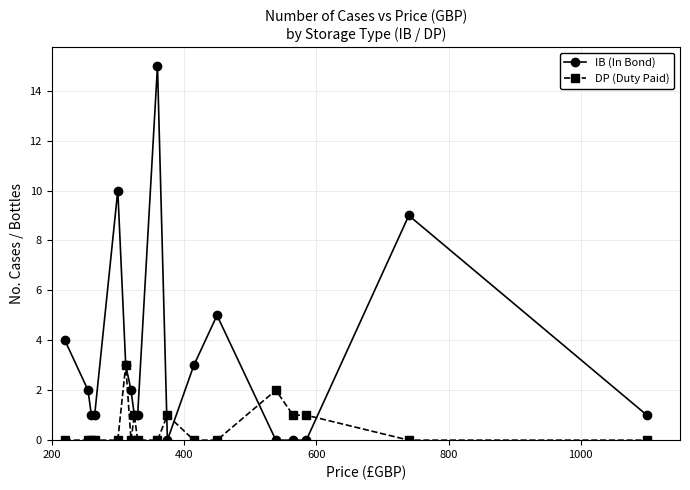

Which series has the largest range (max minus min)?

IB (In Bond)